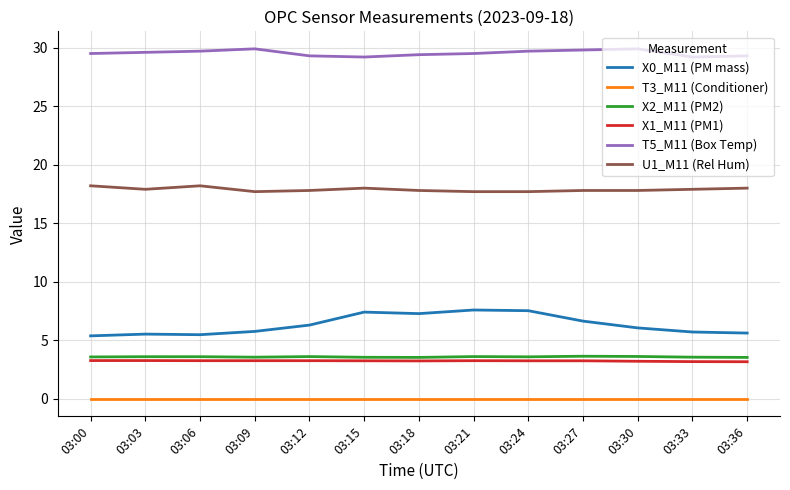

Is the value of X0_M11 (PM mass) at 03:27 greater than the value of X2_M11 (PM2) at 03:30?

Yes